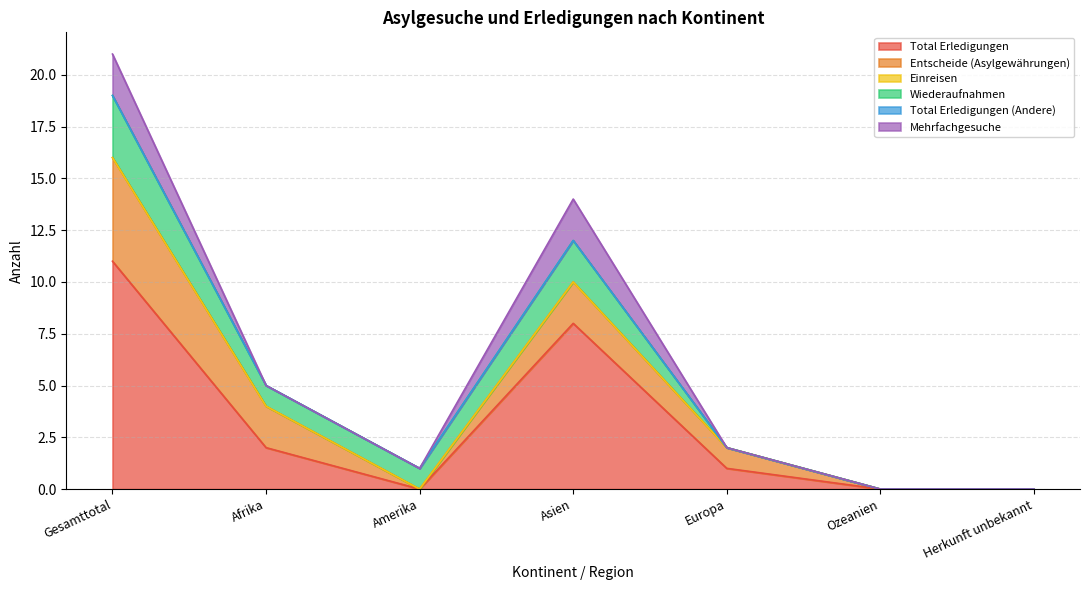

Does the chart have visible grid lines?

Yes